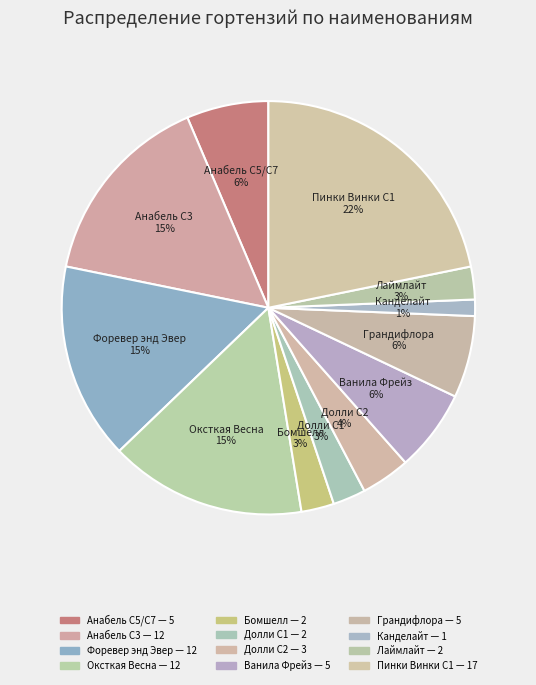

The Грандифлора slice represents 18% of the pie. True or false?

False